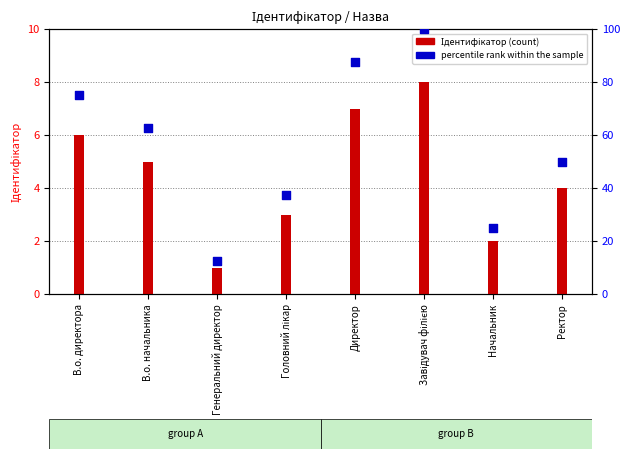

Which series contains the highest Y value?

percentile rank within the sample